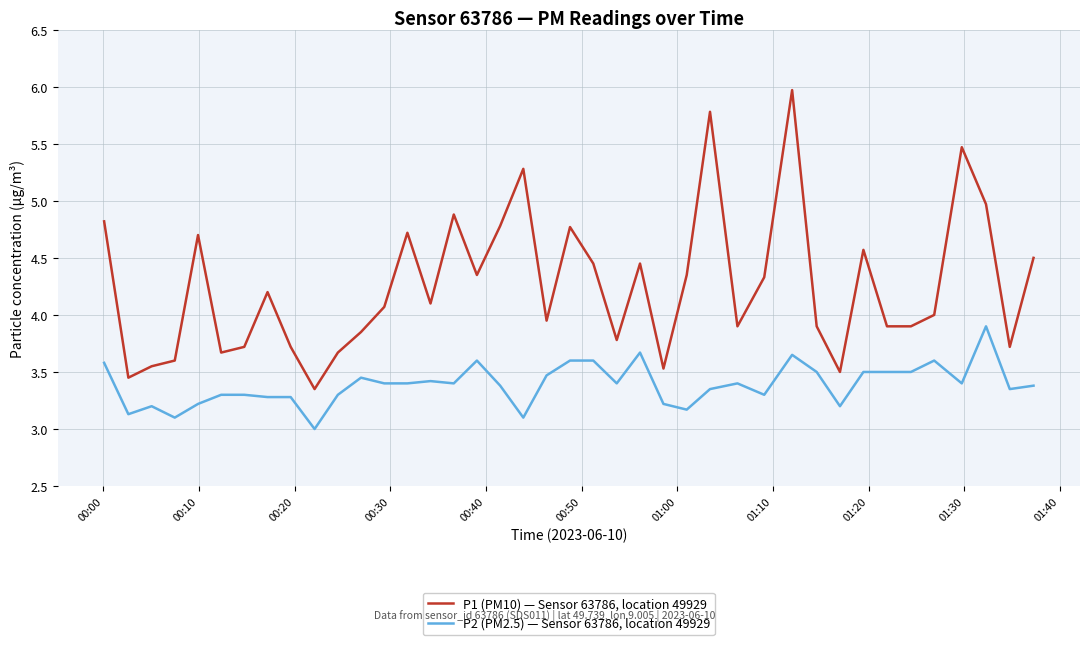

What is the difference between the maximum and minimum values in the P1 (PM10) — Sensor 63786, location 49929 series?

2.6